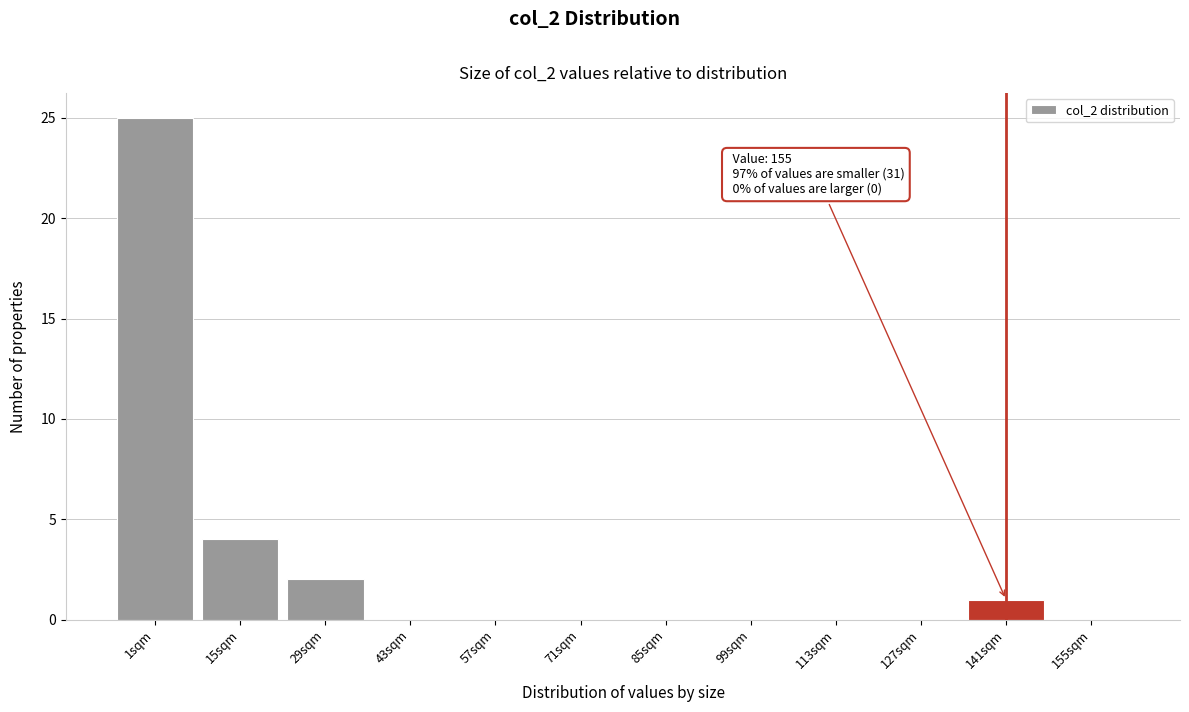

Reading left to right, transcribe all the data shown in this chart.

1sqm=25	15sqm=4	29sqm=2	43sqm=0	57sqm=0	71sqm=0	85sqm=0	99sqm=0	113sqm=0	127sqm=0	141sqm=1	155sqm=0